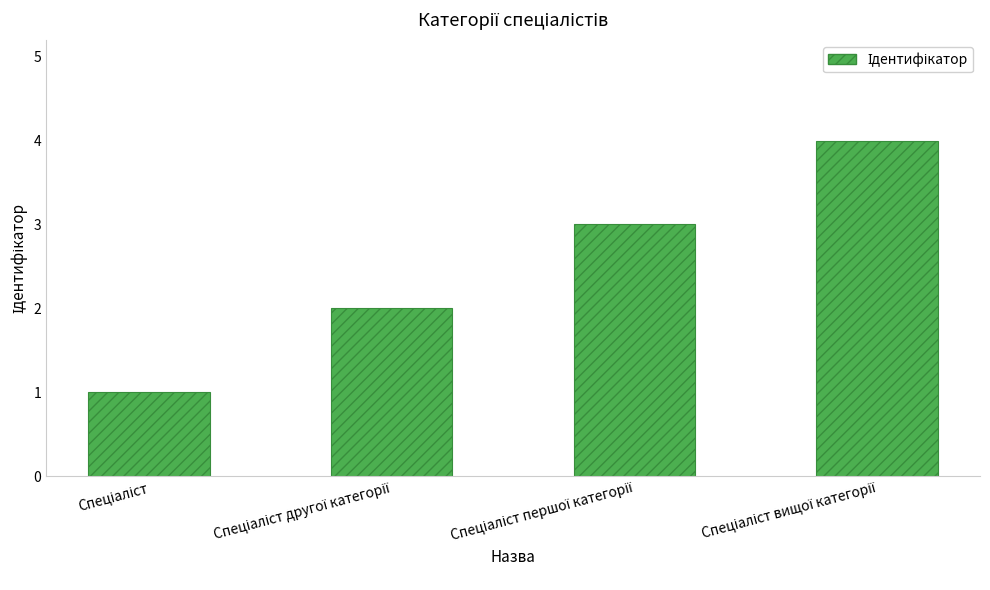

Does the chart contain stacked bars?

No